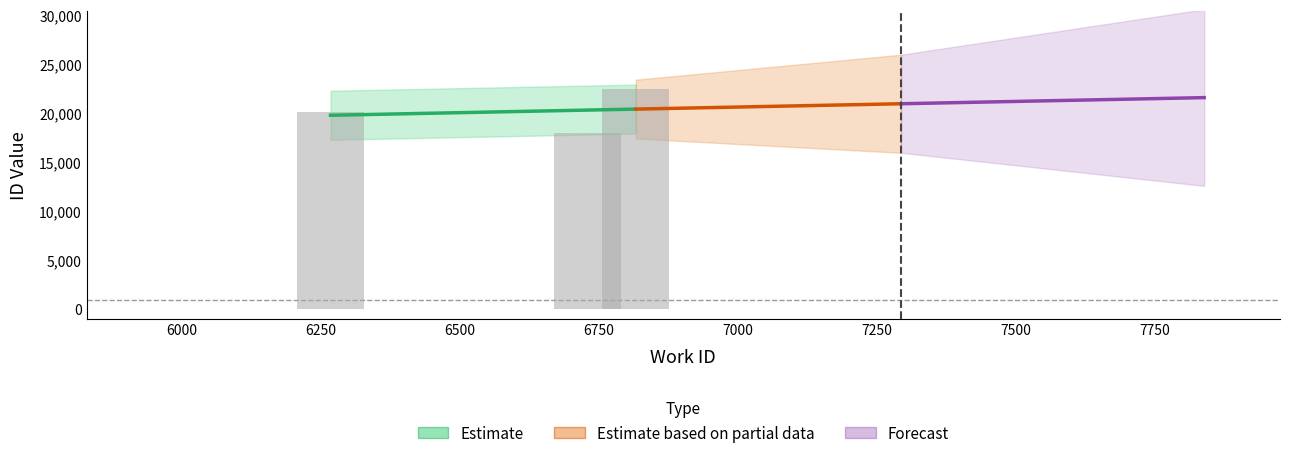

Count the number of categories in the chart.

3